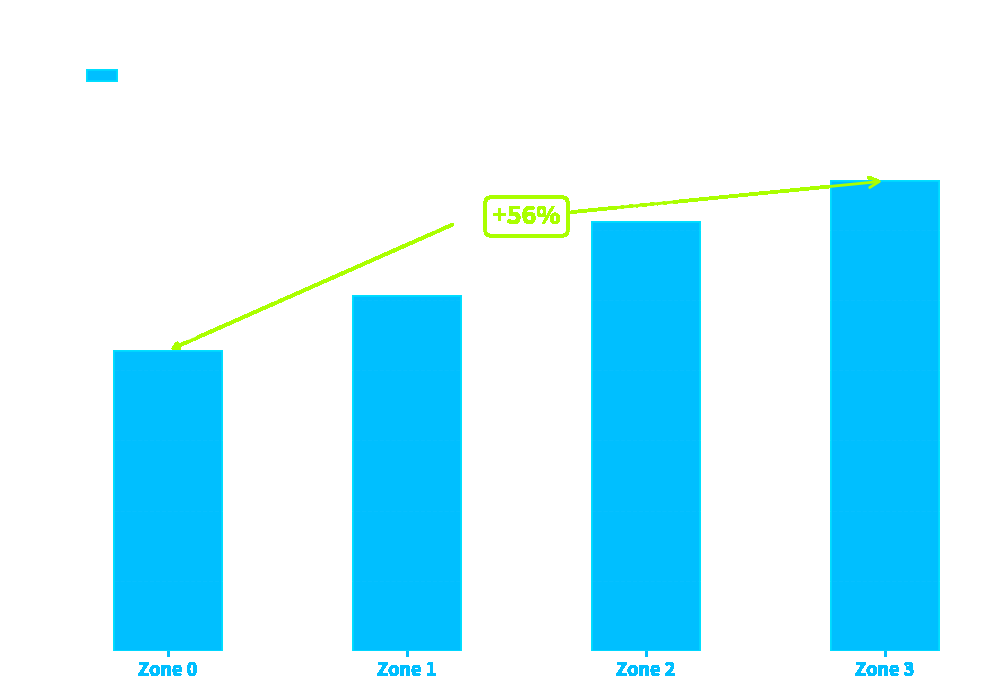

How many values are between 0 and 1?

4